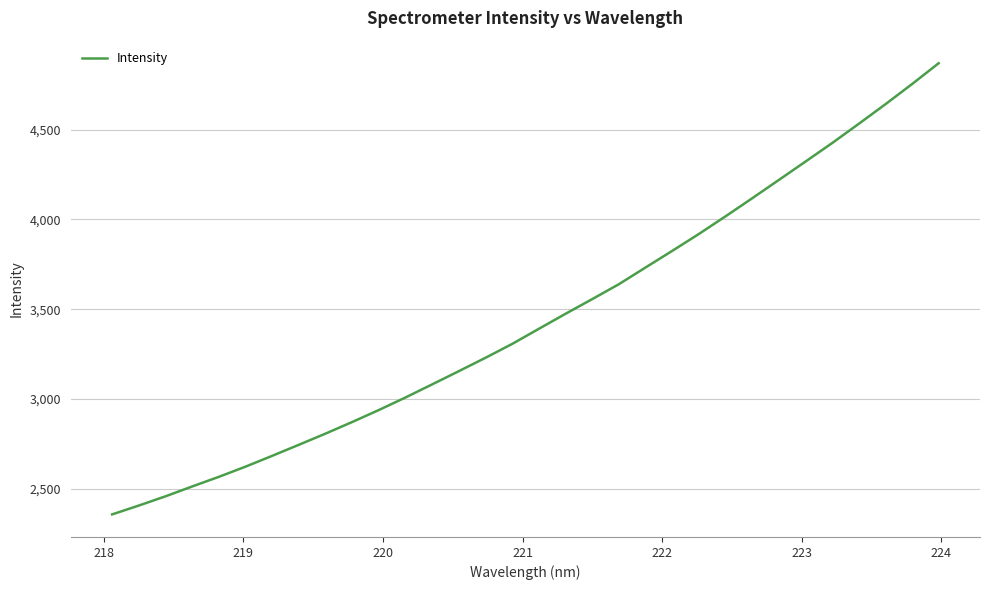

What is the greatest value displayed?

4869.9